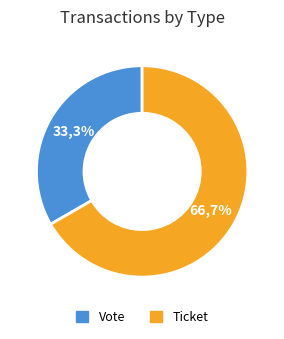

To the nearest percent, what is the average slice percentage?

50%